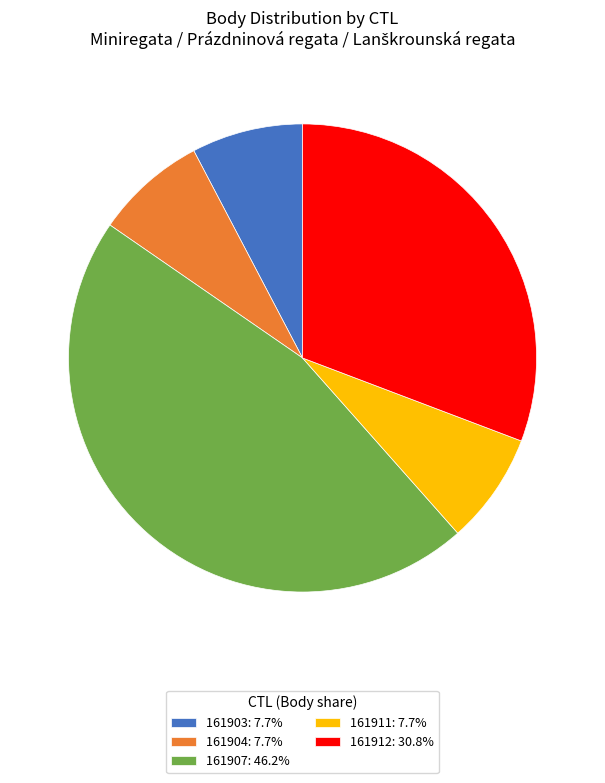

Combined, do 161904: 7.7% and 161912: 30.8% account for over 50%?

No